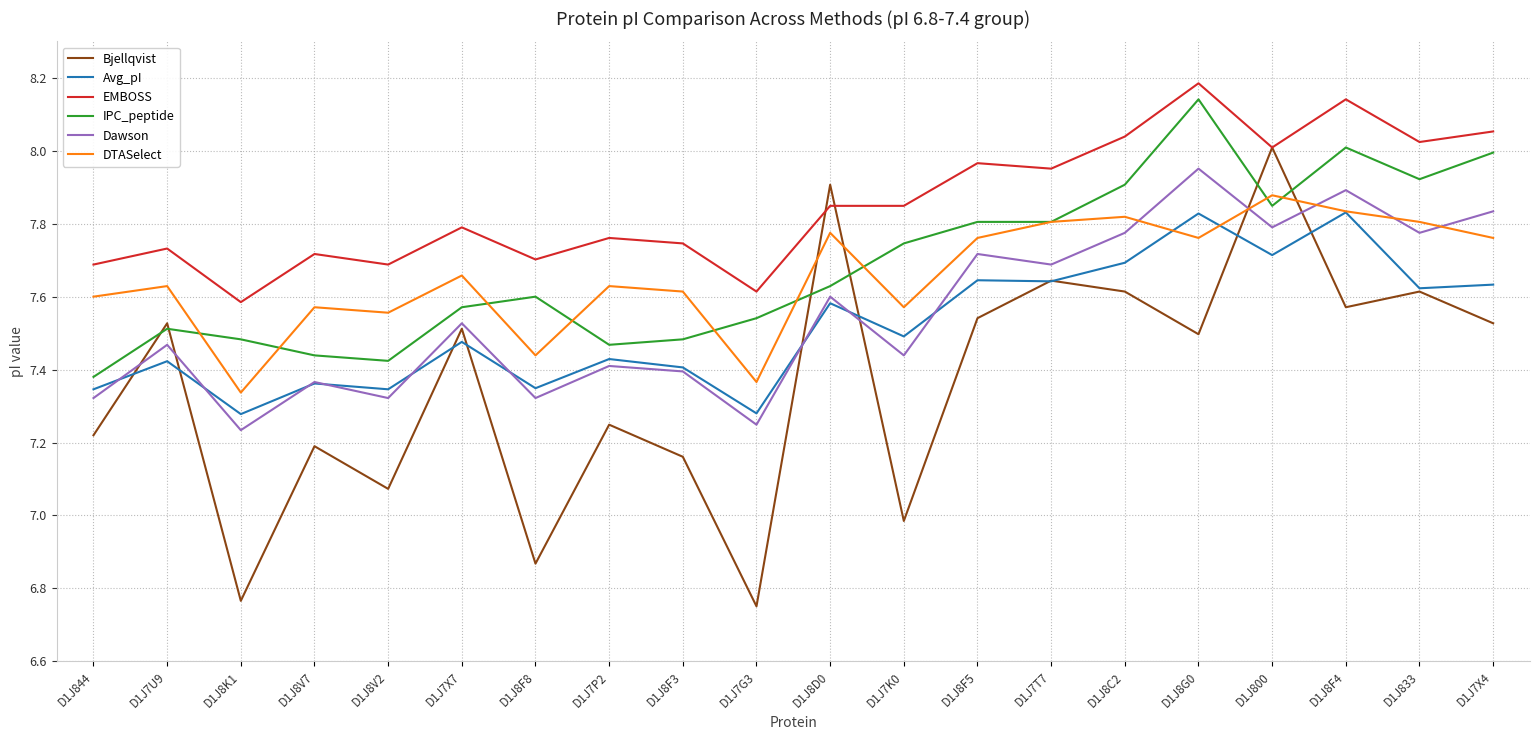

Which category has the highest value in the DTASelect series?

D1J800